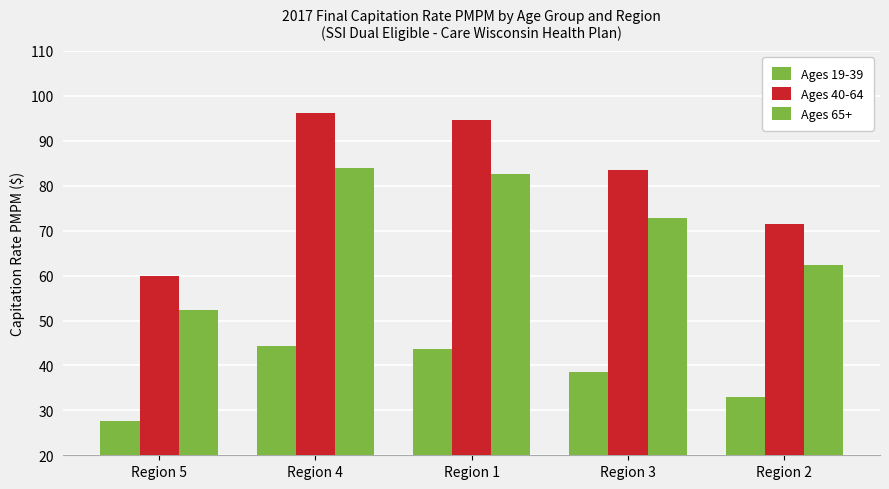

What is the difference between the Ages 65+ values at Region 3 and Region 2?

10.5